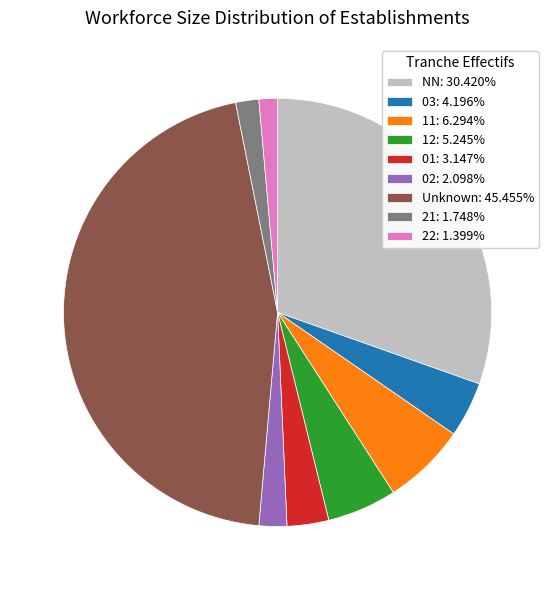

Is there a majority slice in this chart?

No